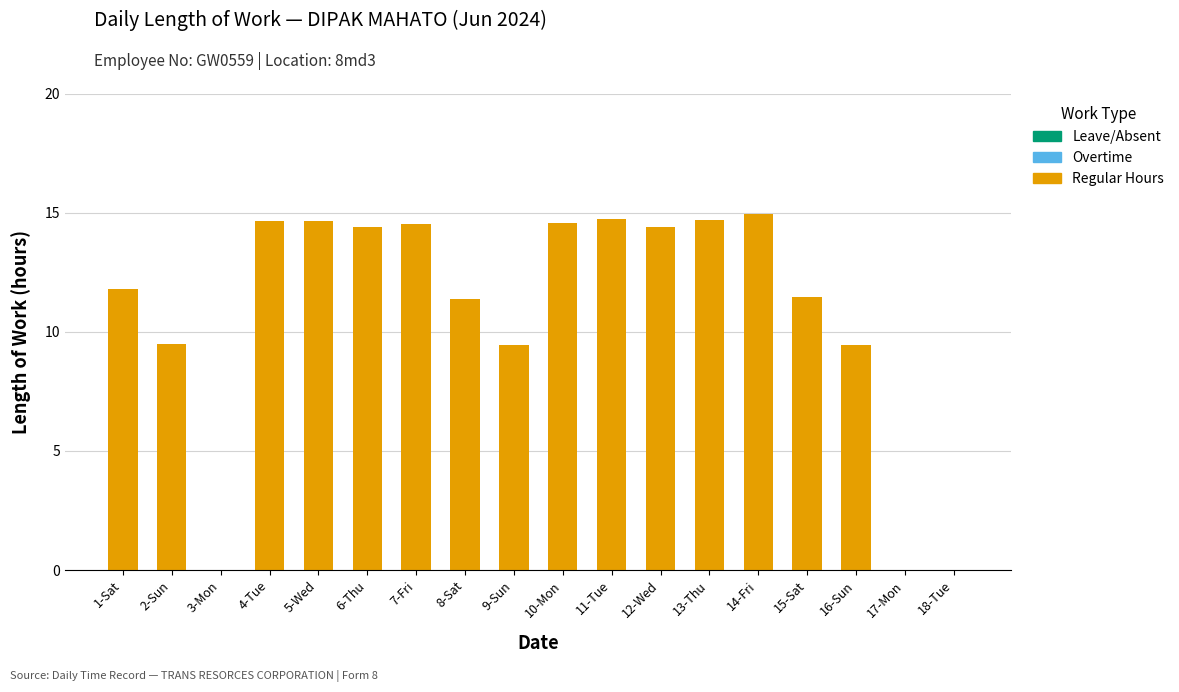

What is the greatest value displayed?

14.9